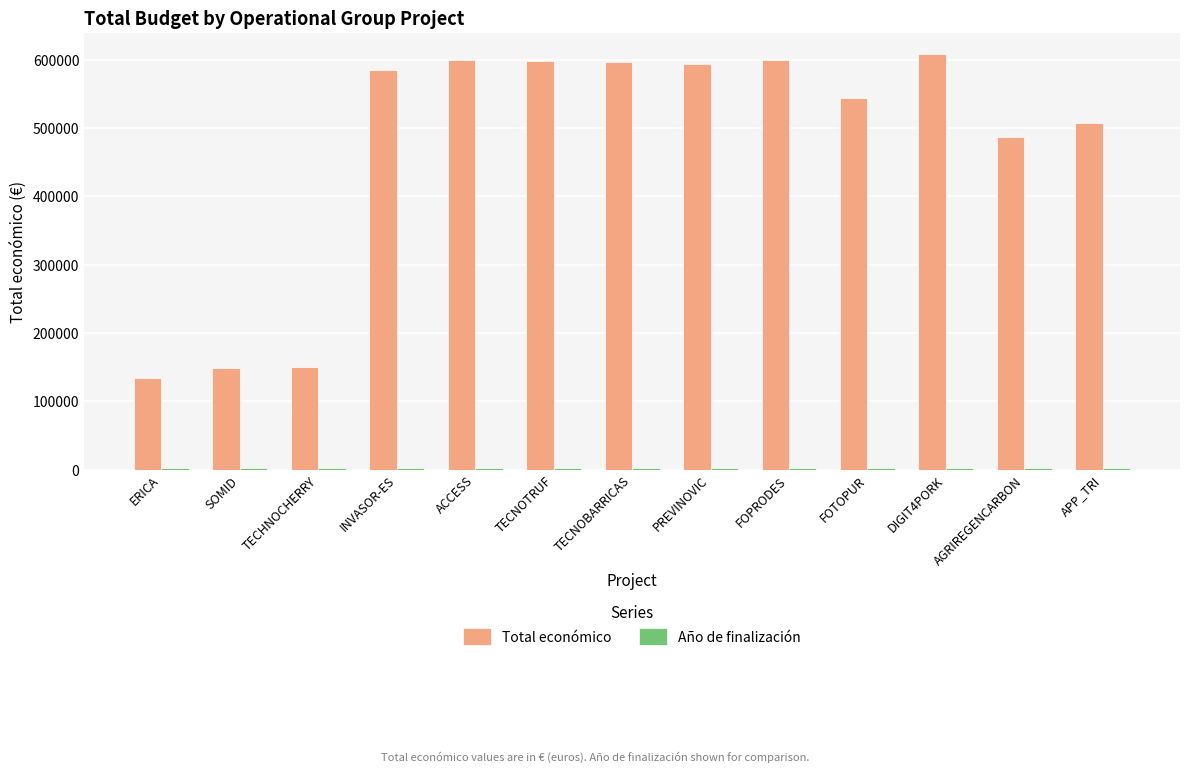

Count the number of data series in this chart.

2